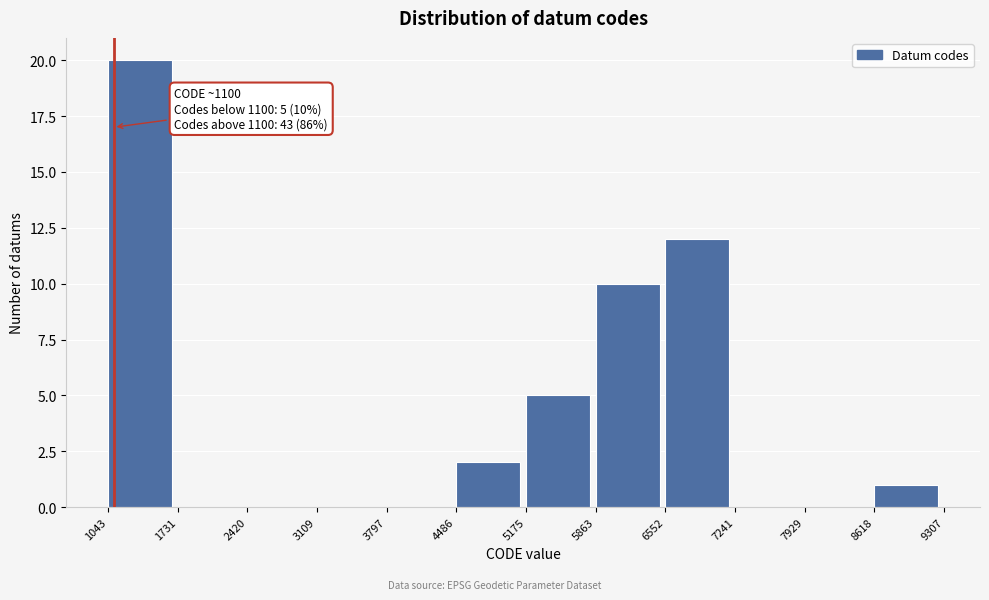

Over which range of the x-axis is the bar tallest?

1043 to 1731